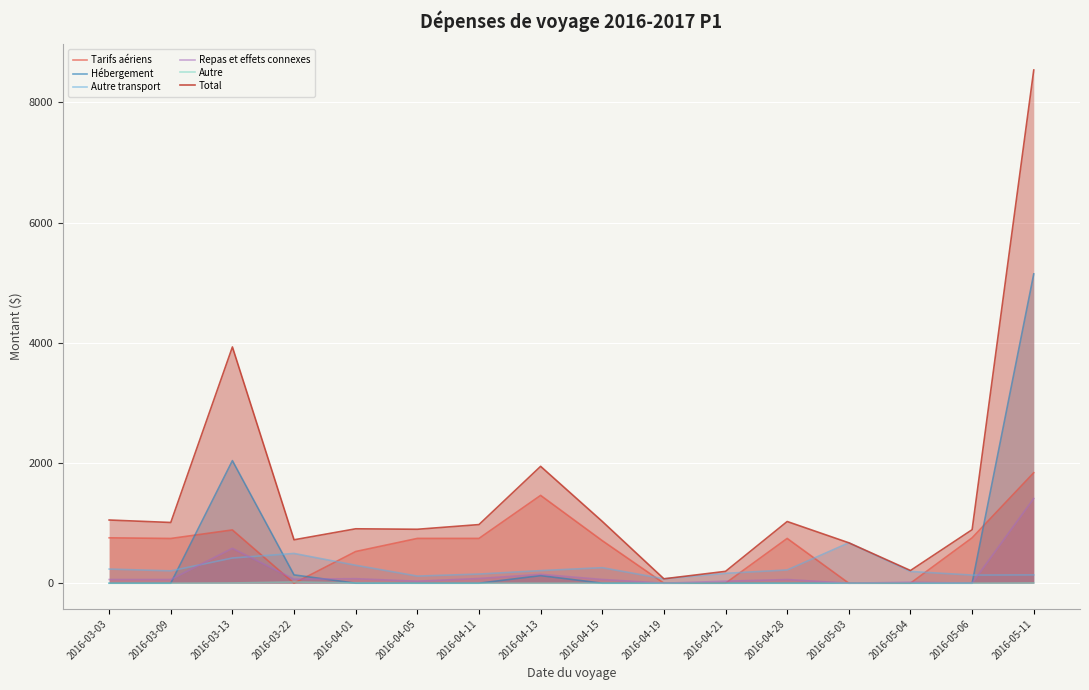

Which category has the highest value in the Autre transport series?

2016-05-03